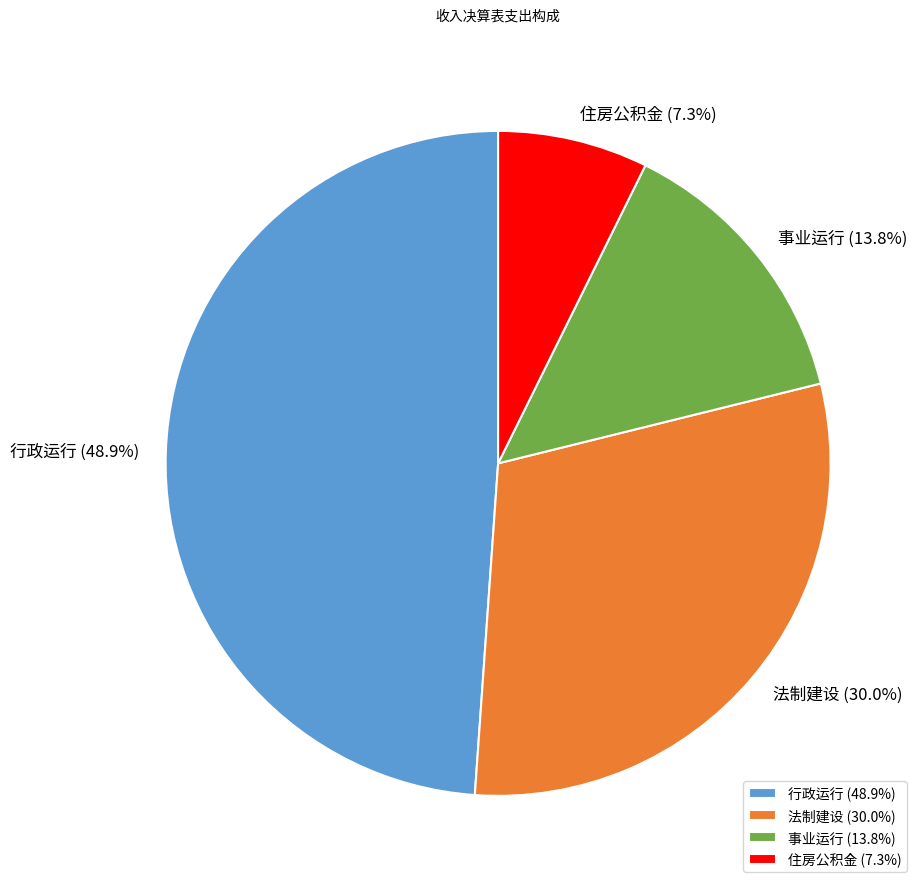

Which slice is the smallest?

住房公积金